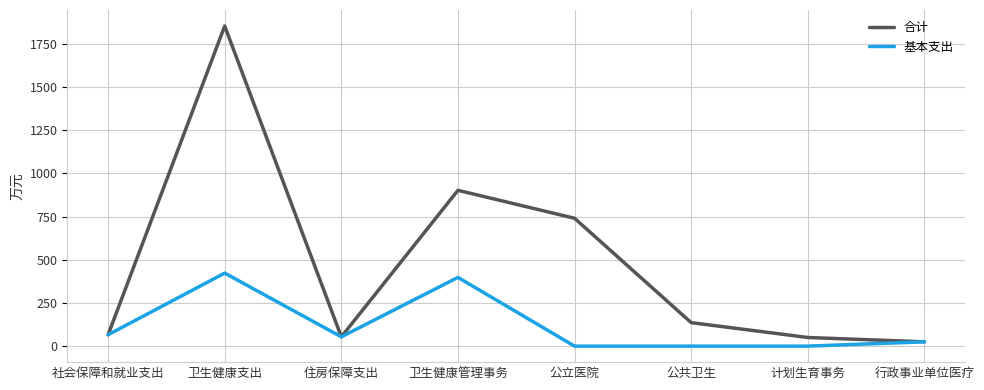

At how many categories does at least one series exceed 1153?

1